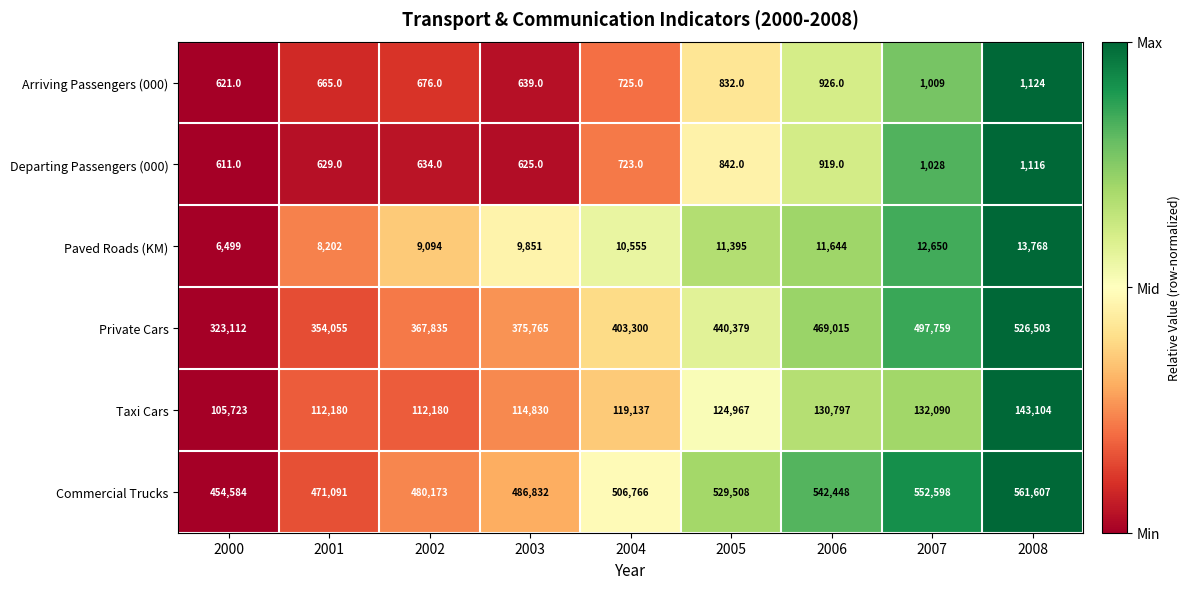

Which series has the largest range (max minus min)?

Private Cars